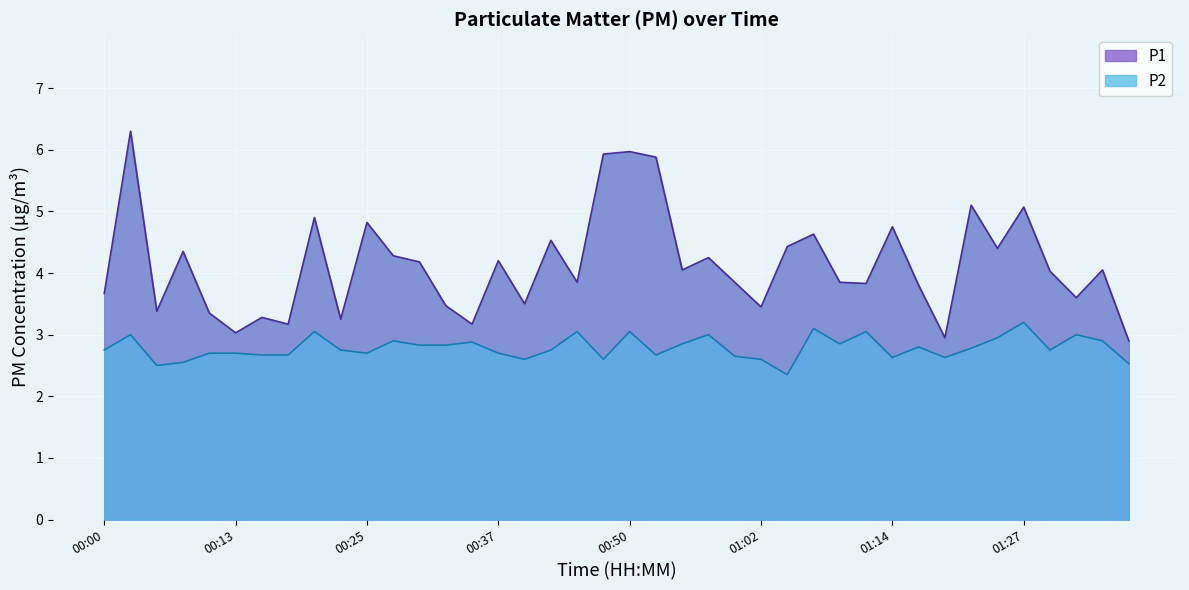

How many distinct data groups are displayed?

2